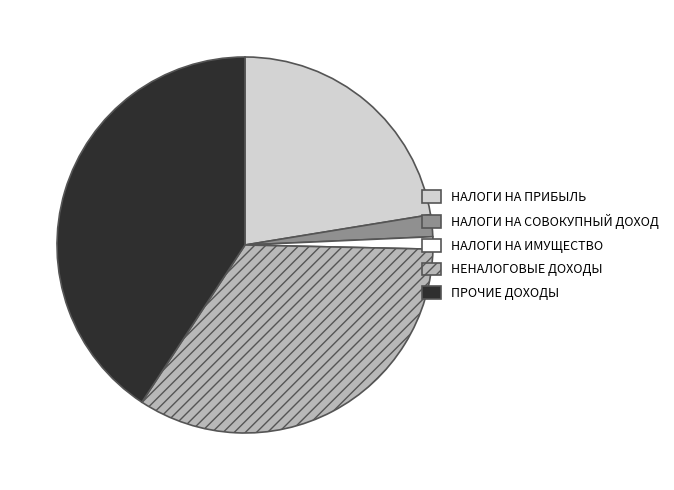

Do НАЛОГИ НА СОВОКУПНЫЙ ДОХОД and НЕНАЛОГОВЫЕ ДОХОДЫ together represent more than half of the pie?

No